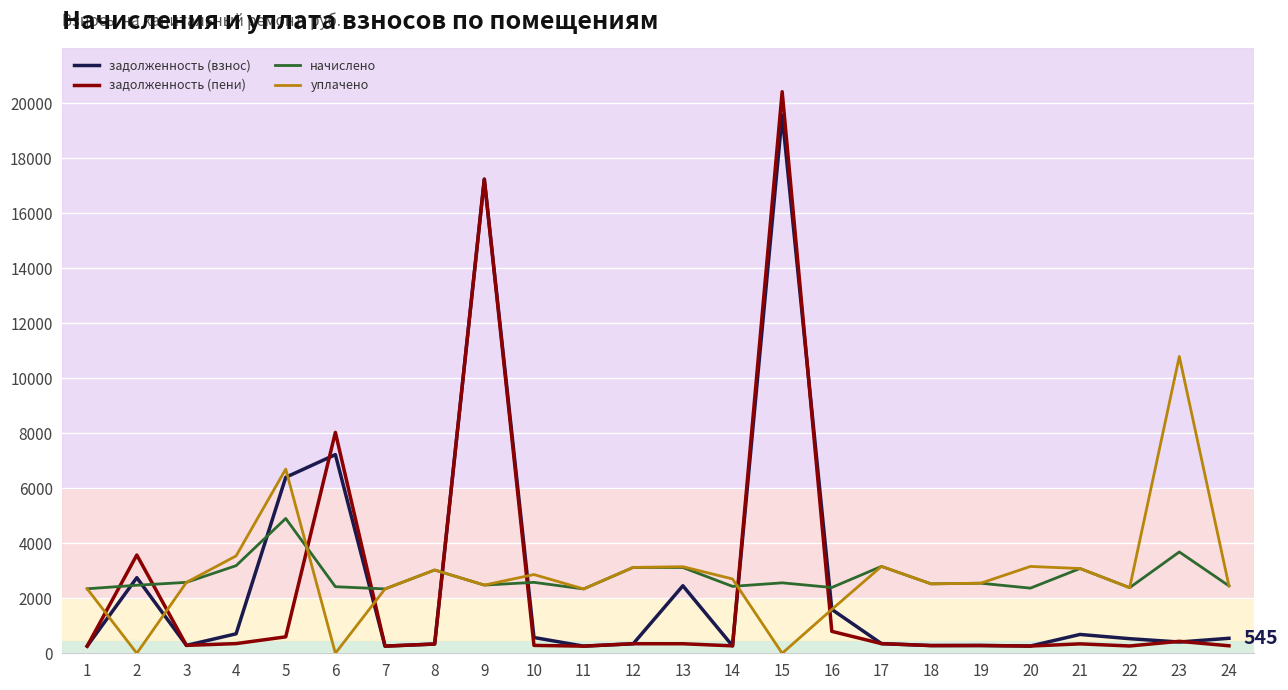

What is the greatest value displayed?

20425.7